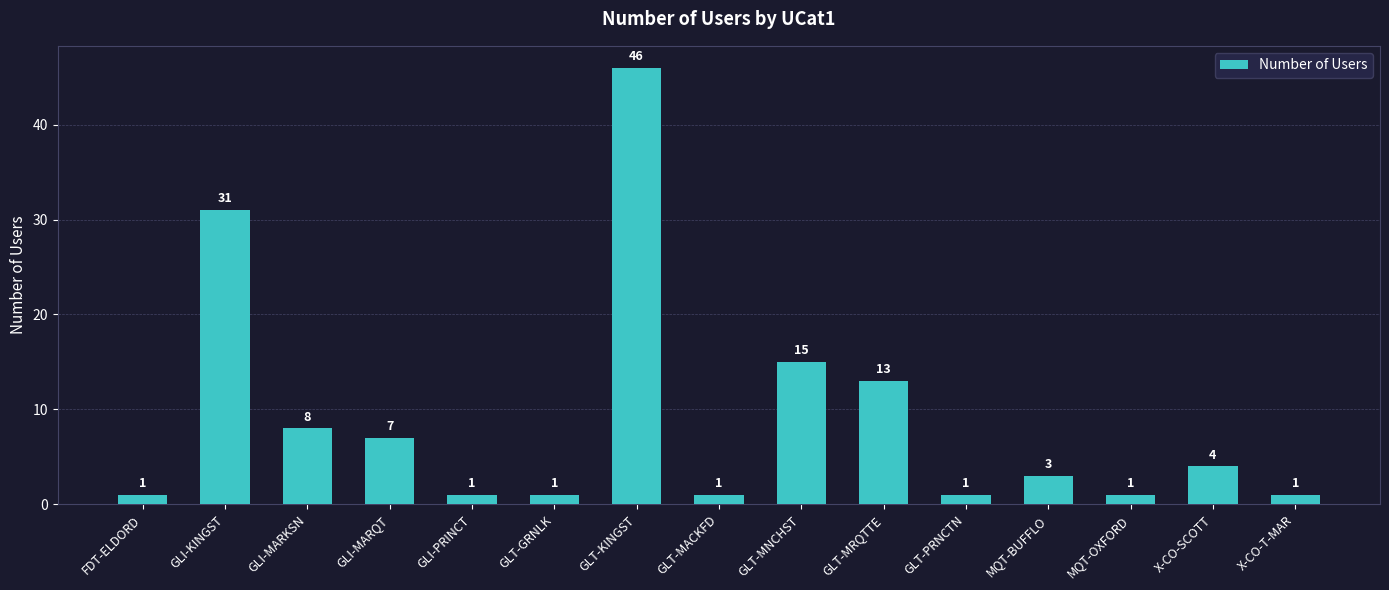

Which label corresponds to the largest value in the chart?

GLT-KINGST